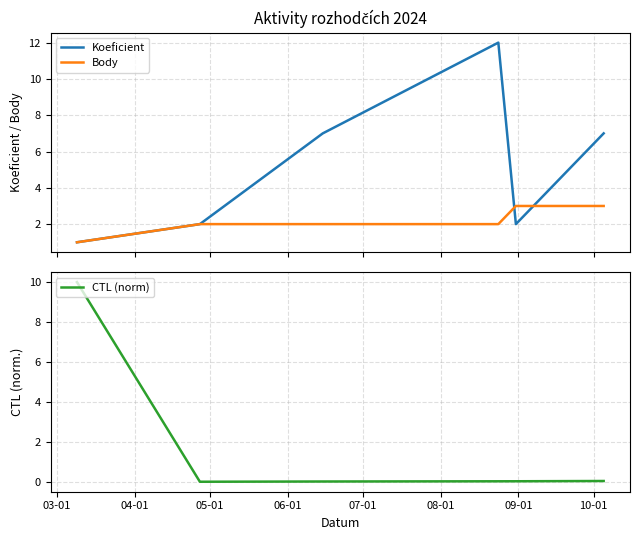

What is the maximum value shown in the chart?

12.0